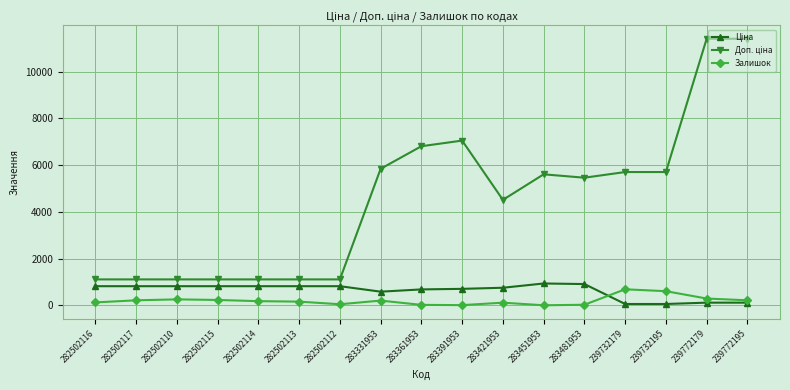

The Залишок series shows 24.0 at 283481953. True or false?

True